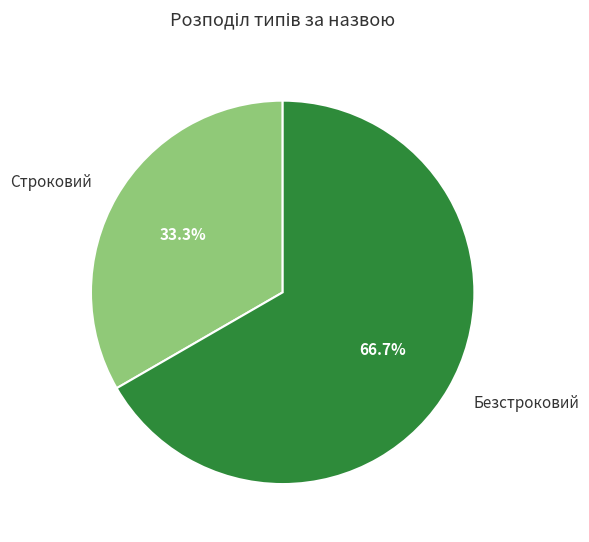

To the nearest percent, what is the difference between the Безстроковий and Строковий slice percentages?

33%